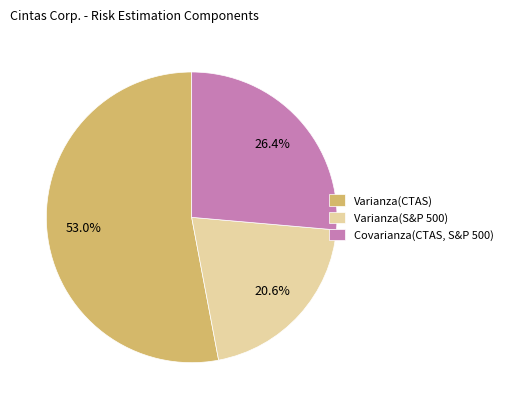

True or false: Covarianza(CTAS, S&P 500) accounts for 38% of the total.

False